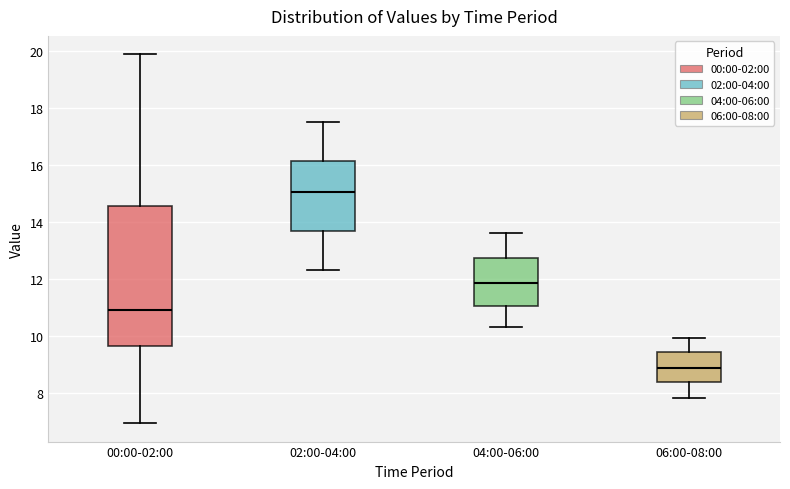

Comparing the boxes themselves (not the whiskers), which one is the tallest?

00:00-02:00